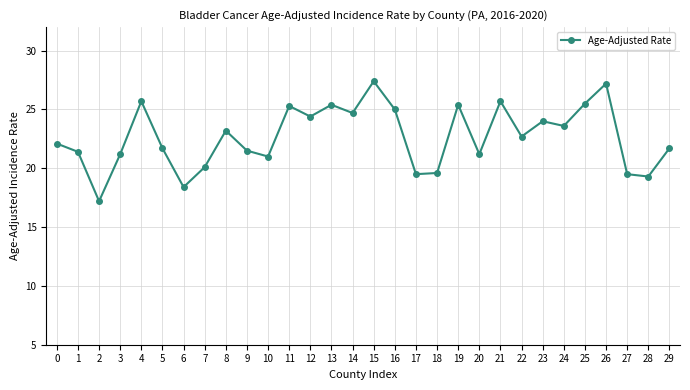

What is the minimum value shown in the chart?

17.2